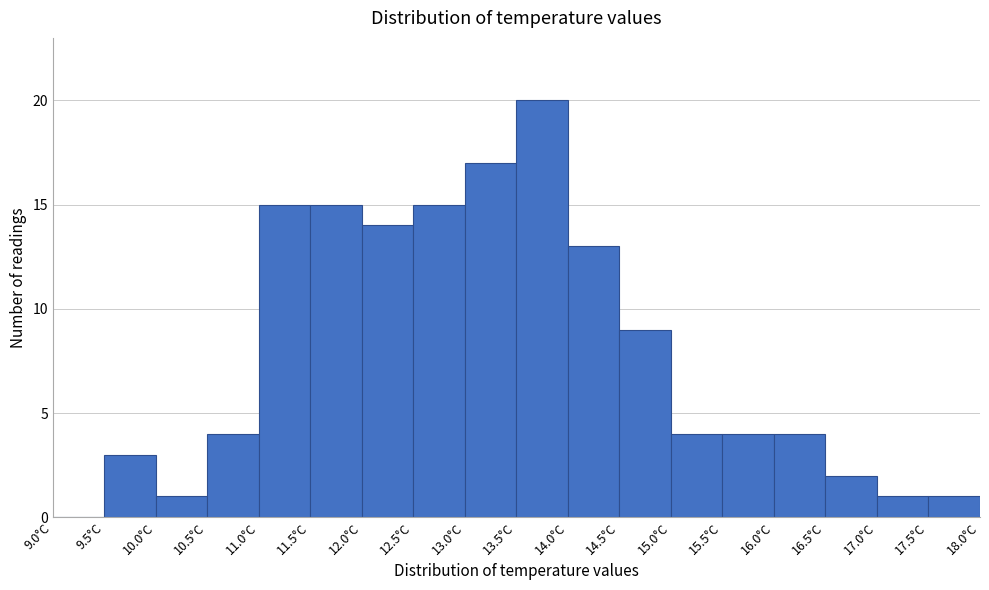

Over which range of the x-axis is the bar tallest?

13.5 to 14.0